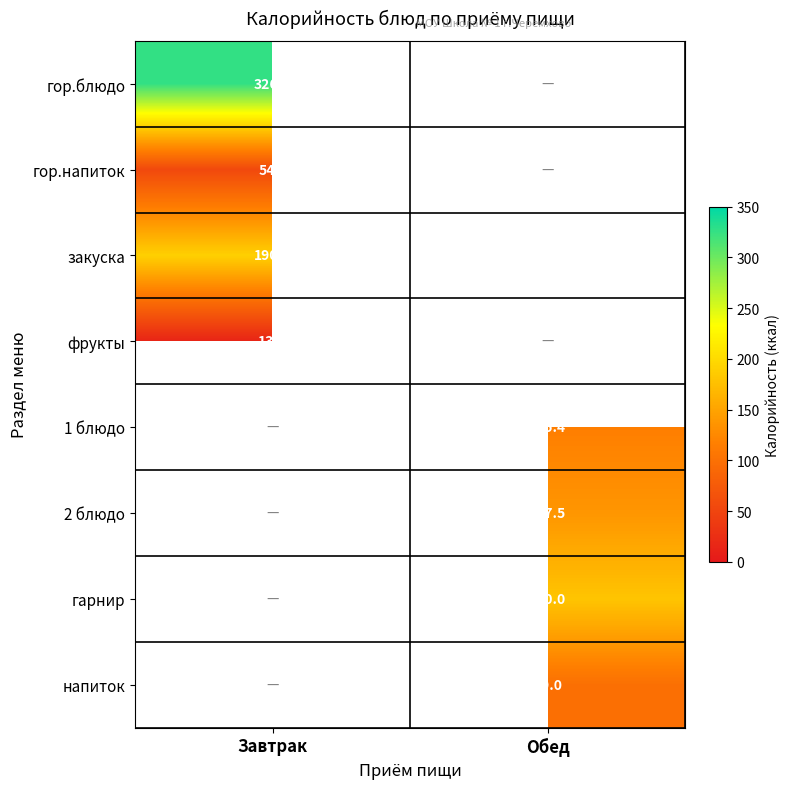

Is the value of гор.напиток at Завтрак greater than the value of 1 блюдо at Обед?

No